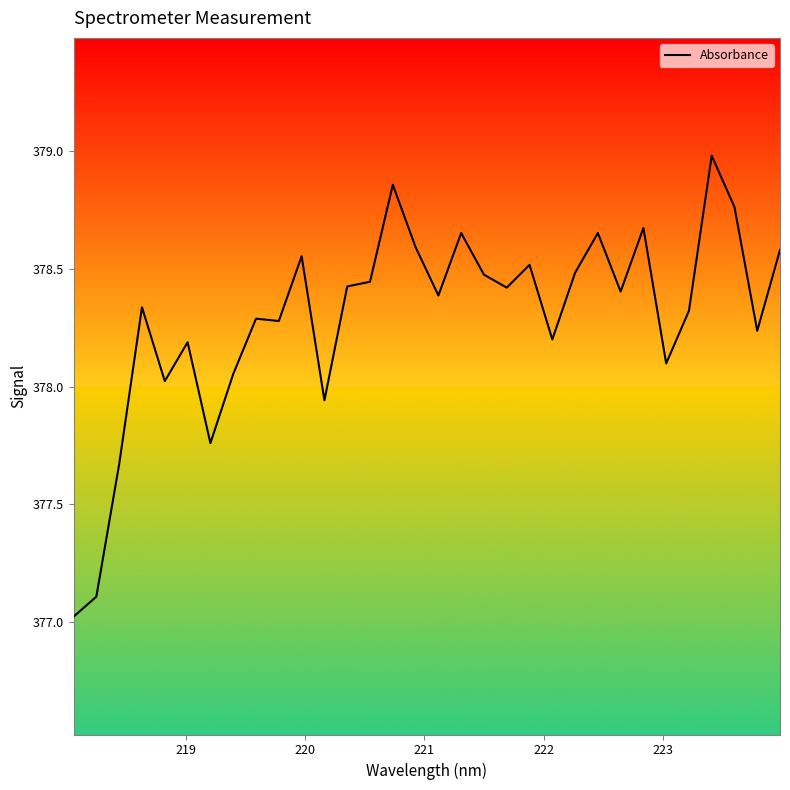

What is the difference between the maximum and minimum values?

2.0